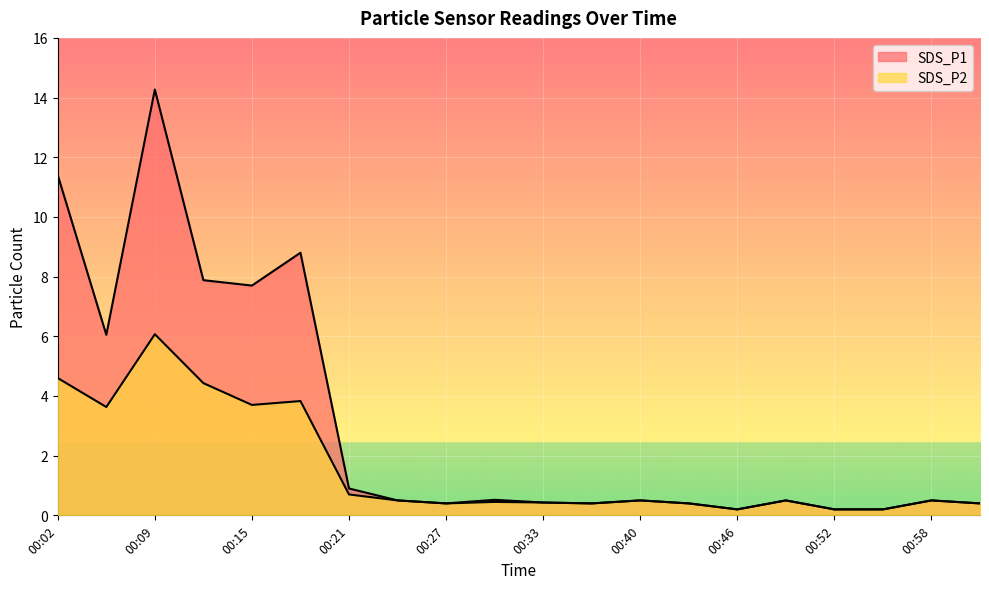

Which series has the widest spread of values?

SDS_P1